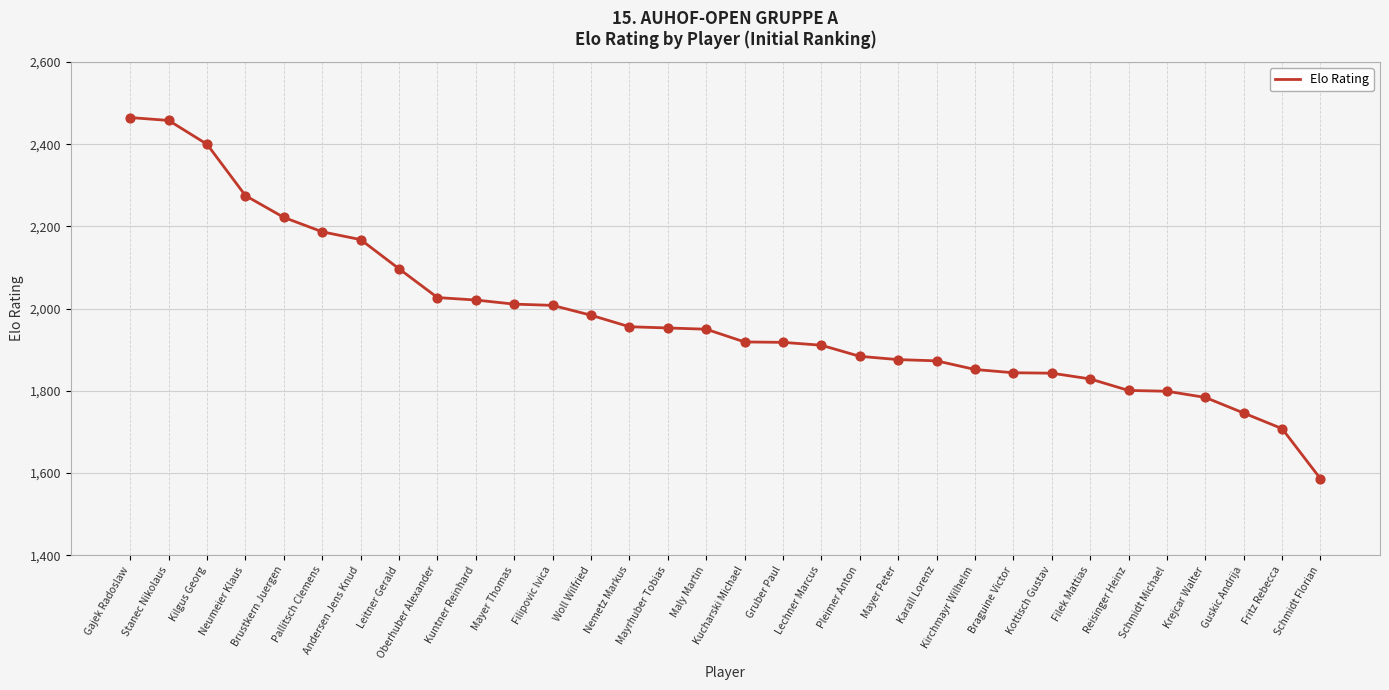

Which has a higher value, Braguine Victor or Pallitsch Clemens?

Pallitsch Clemens